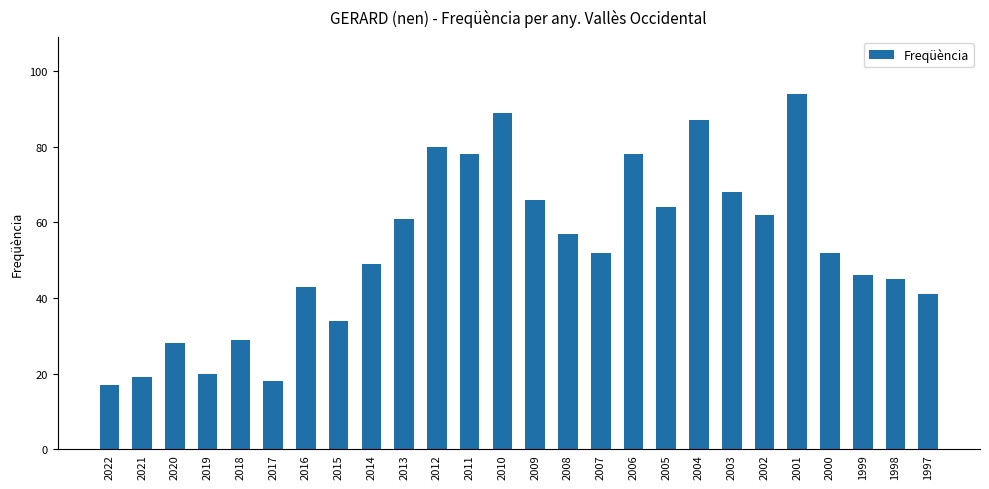

Reading left to right, extract all data points from this chart.

2022=17	2021=19	2020=28	2019=20	2018=29	2017=18	2016=43	2015=34	2014=49	2013=61	2012=80	2011=78	2010=89	2009=66	2008=57	2007=52	2006=78	2005=64	2004=87	2003=68	2002=62	2001=94	2000=52	1999=46	1998=45	1997=41